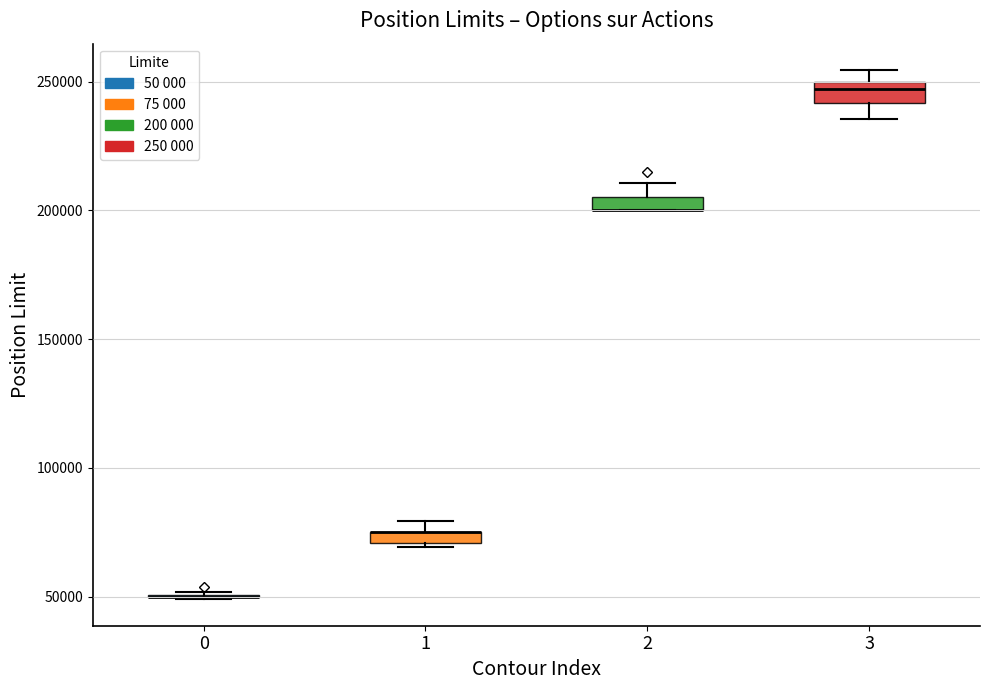

Where is the lower edge of the box at x = 1 on the y-axis? The values are not printed on the chart, so give them approximately, as read against the axis.

70000